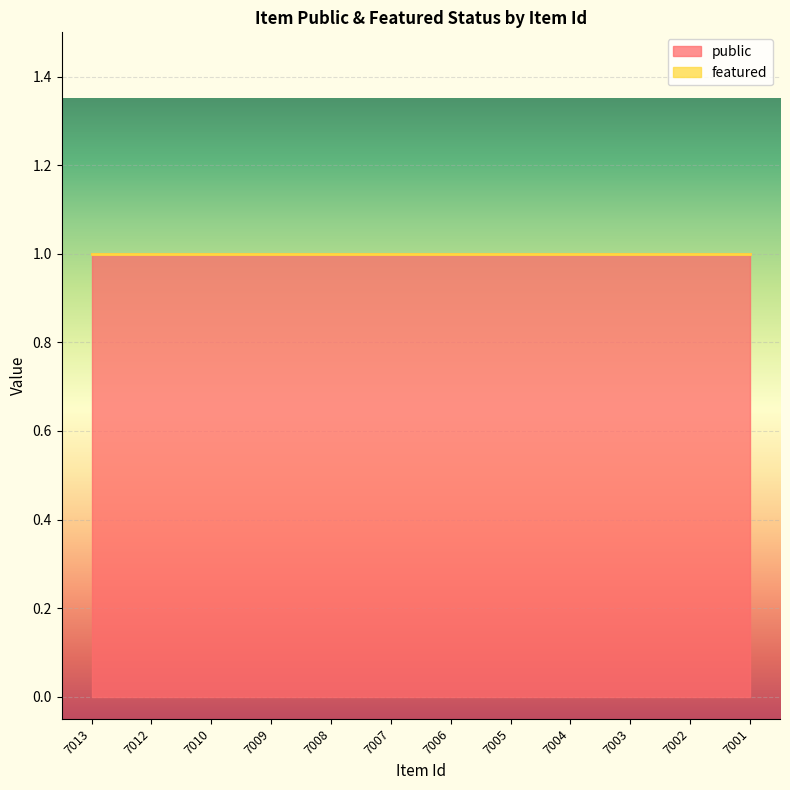

What are all the series names shown in the legend?

public, featured